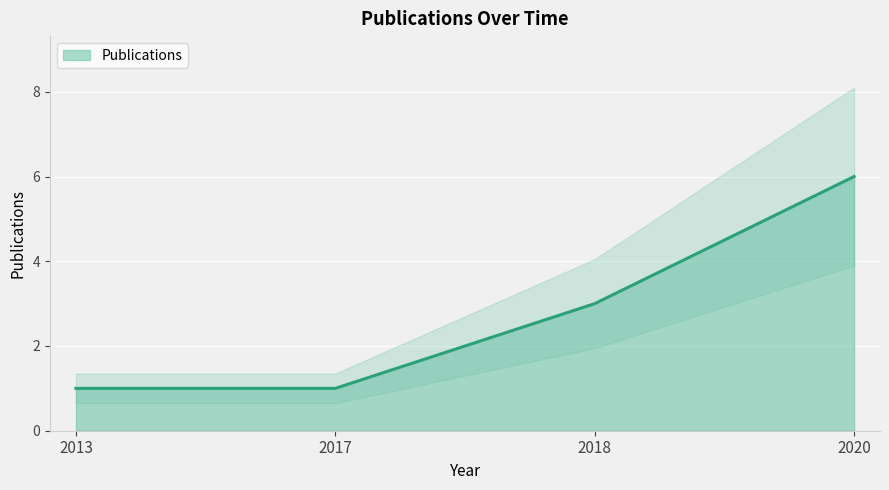

Rank the categories by value from highest to lowest.

2020, 2018, 2013, 2017